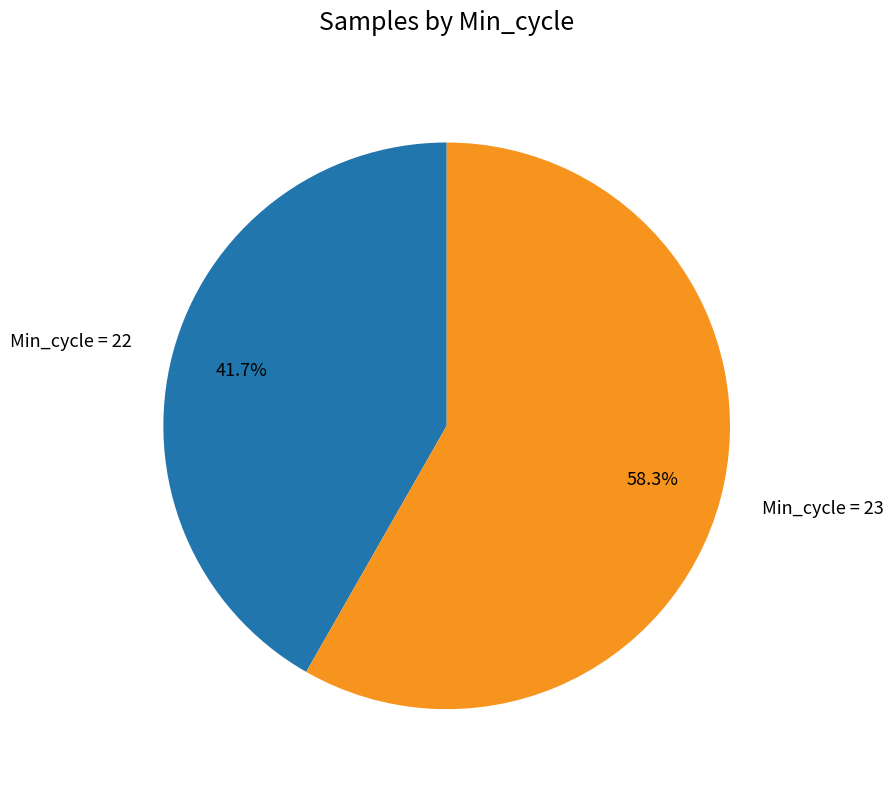

What percentage is NOT represented by Min_cycle = 23?

41.7%